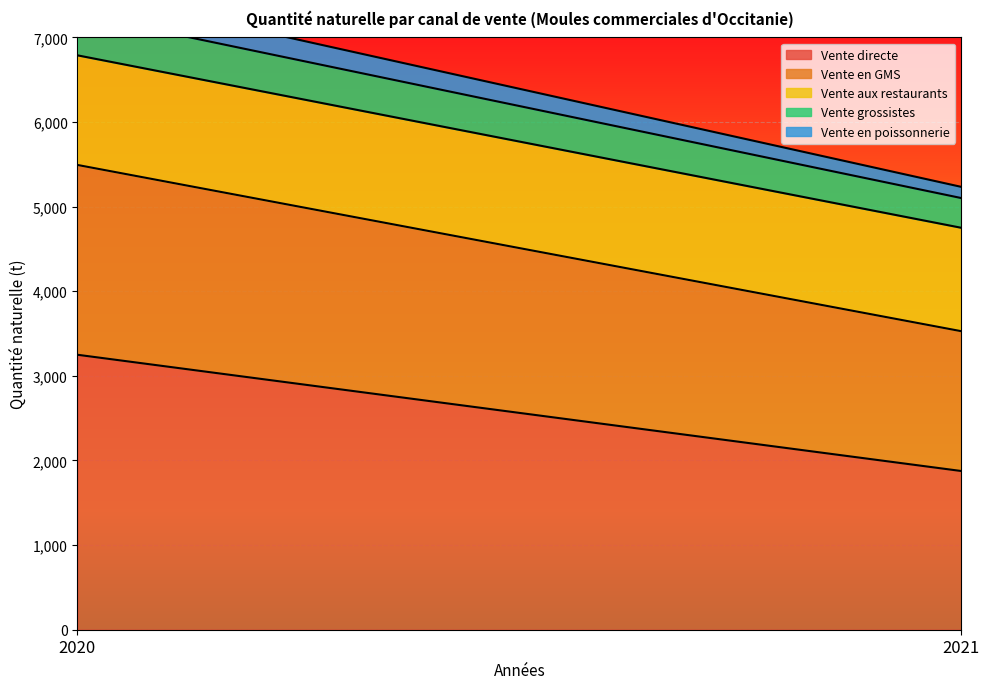

Which category has the lowest value in the Vente en GMS series?

2021